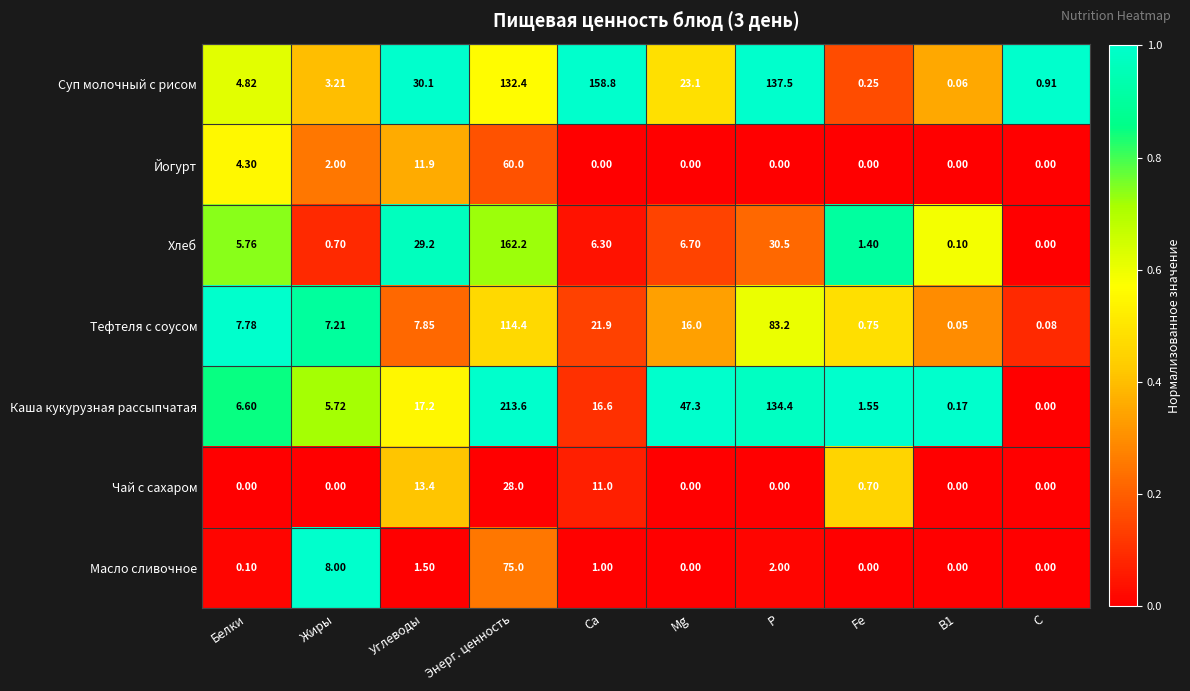

How many categories are shown in the chart?

10